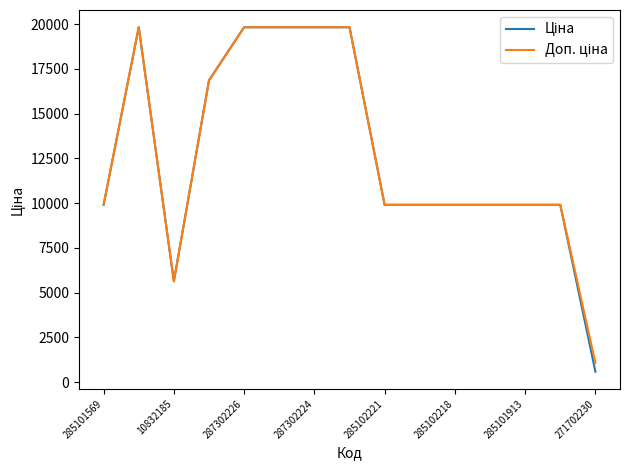

How many categories are shown in the chart?

15